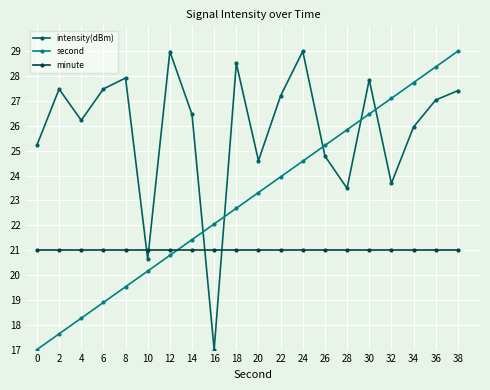

Reading left to right, transcribe all the data shown in this chart.

intensity(dBm): 25.2	27.5	26.2	27.5	27.9	20.6	29.0	26.5	17.0	28.5	24.6	27.2	29.0	24.8	23.5	27.9	23.7	26.0	27.0	27.4
second: 17.0	17.6	18.3	18.9	19.5	20.2	20.8	21.4	22.1	22.7	23.3	23.9	24.6	25.2	25.8	26.5	27.1	27.7	28.4	29.0
minute: 21.0	21.0	21.0	21.0	21.0	21.0	21.0	21.0	21.0	21.0	21.0	21.0	21.0	21.0	21.0	21.0	21.0	21.0	21.0	21.0